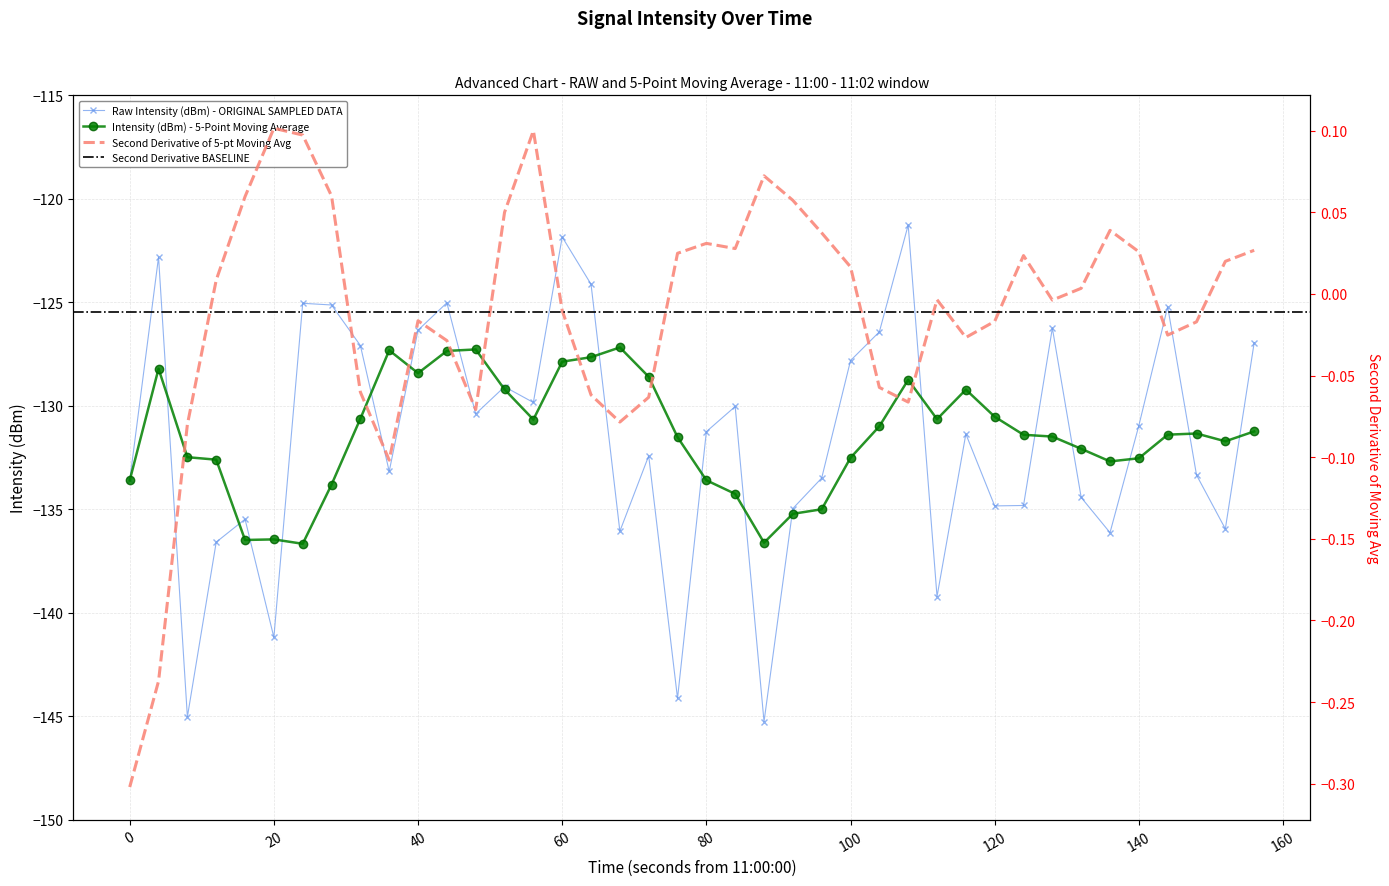

True or false: Intensity (dBm) - 5-Point Moving Average has a value of -127.9 at 60.

True